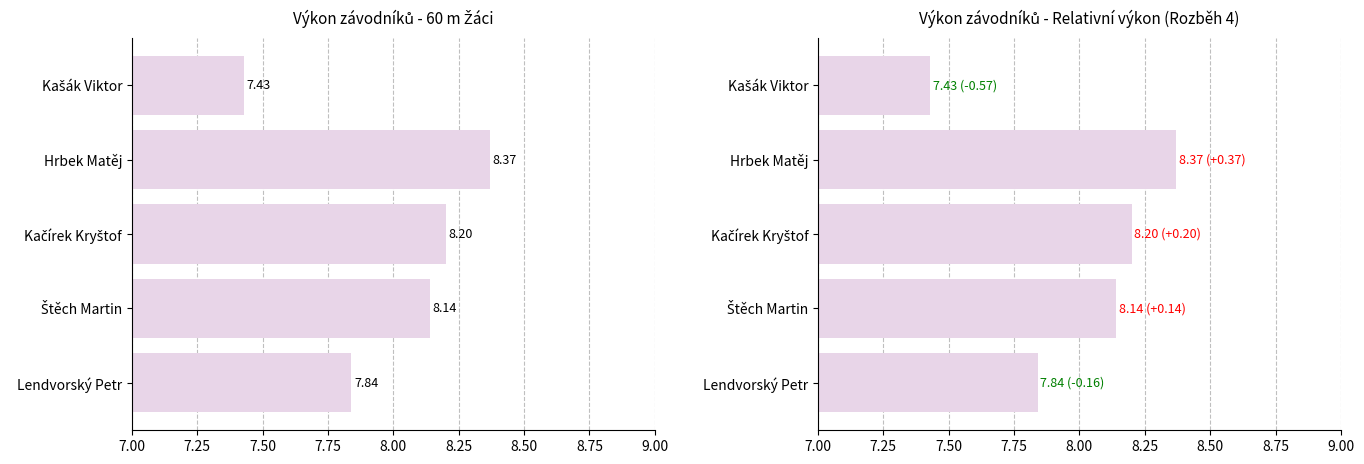

True or false: Výkon (rel.) has a value of 3.8 at Lendvorský Petr.

False